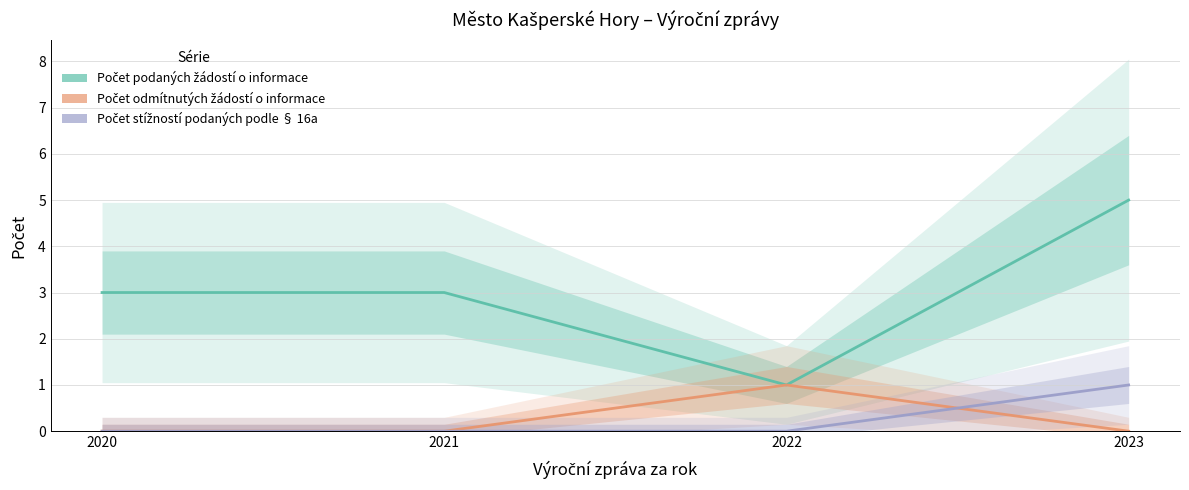

Which series has the widest spread of values?

Počet podaných žádostí o informace